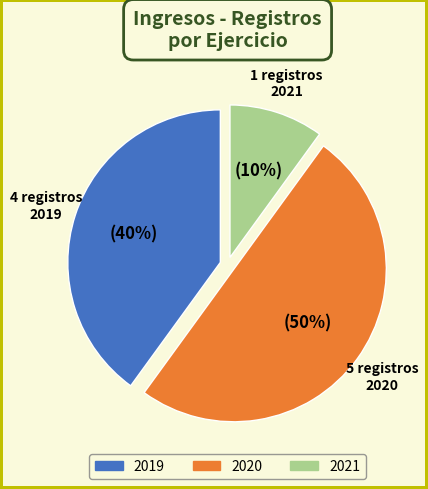

To the nearest percent, what is the average slice percentage?

33%